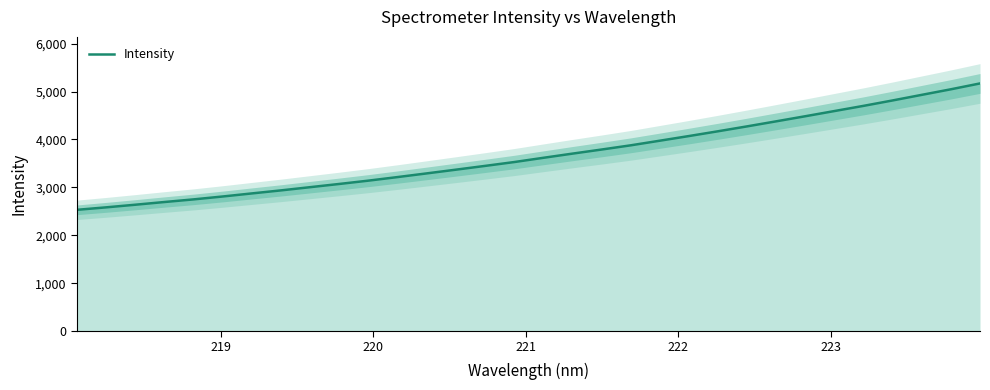

What is the highest value of the Intensity series?

5170.6